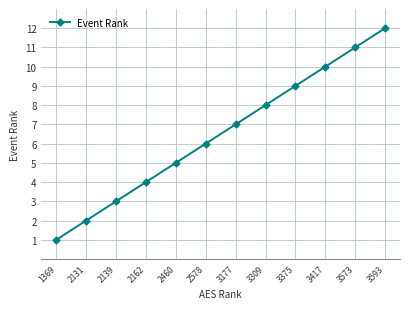

Is it true that the value at 2131 is 2?

True